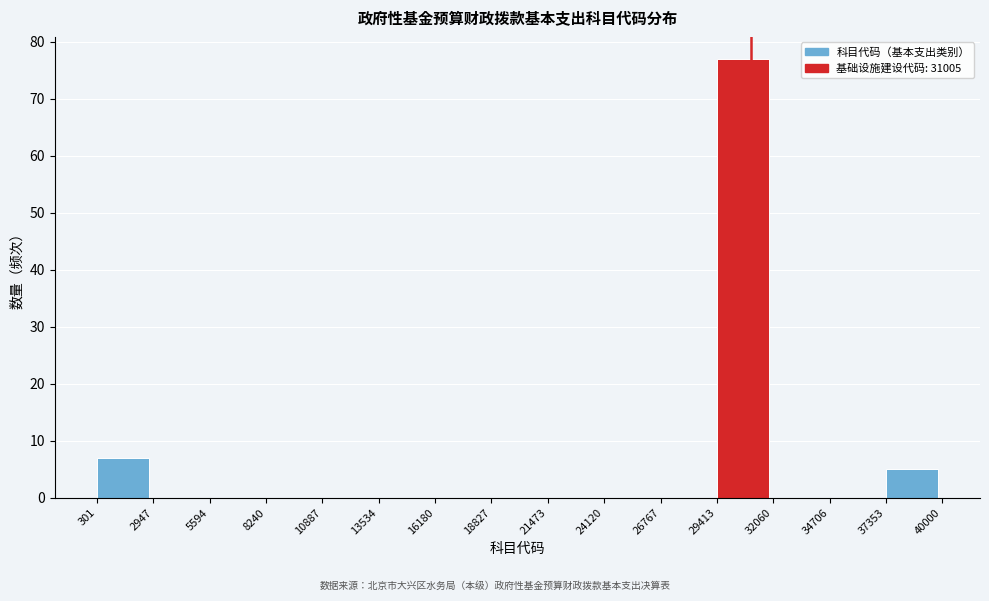

Which range on the x-axis has the tallest bar?

29413 to 32060